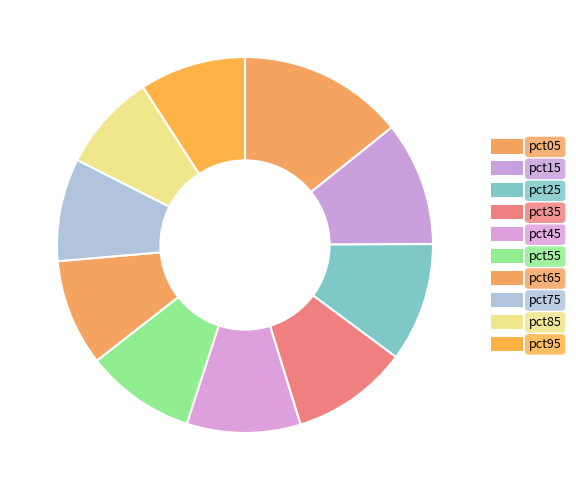

Does pct15 represent more than half of the total?

No